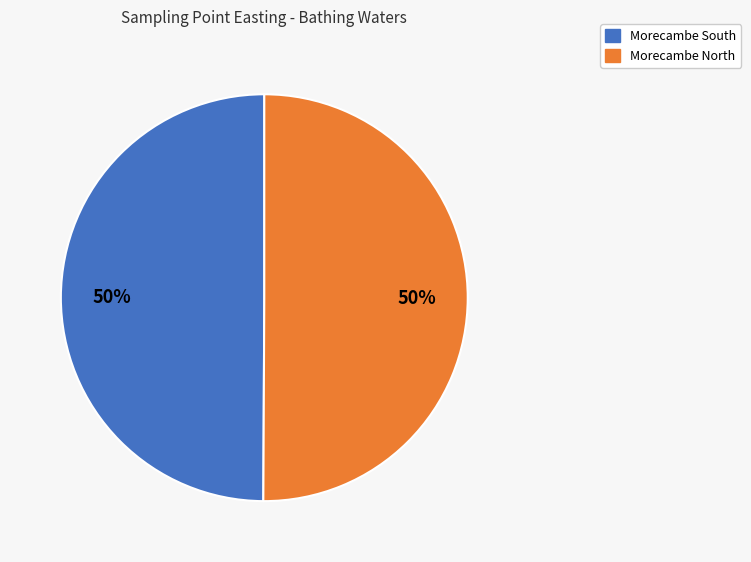

To the nearest percent, what is the combined percentage of Morecambe North and Morecambe South?

100%